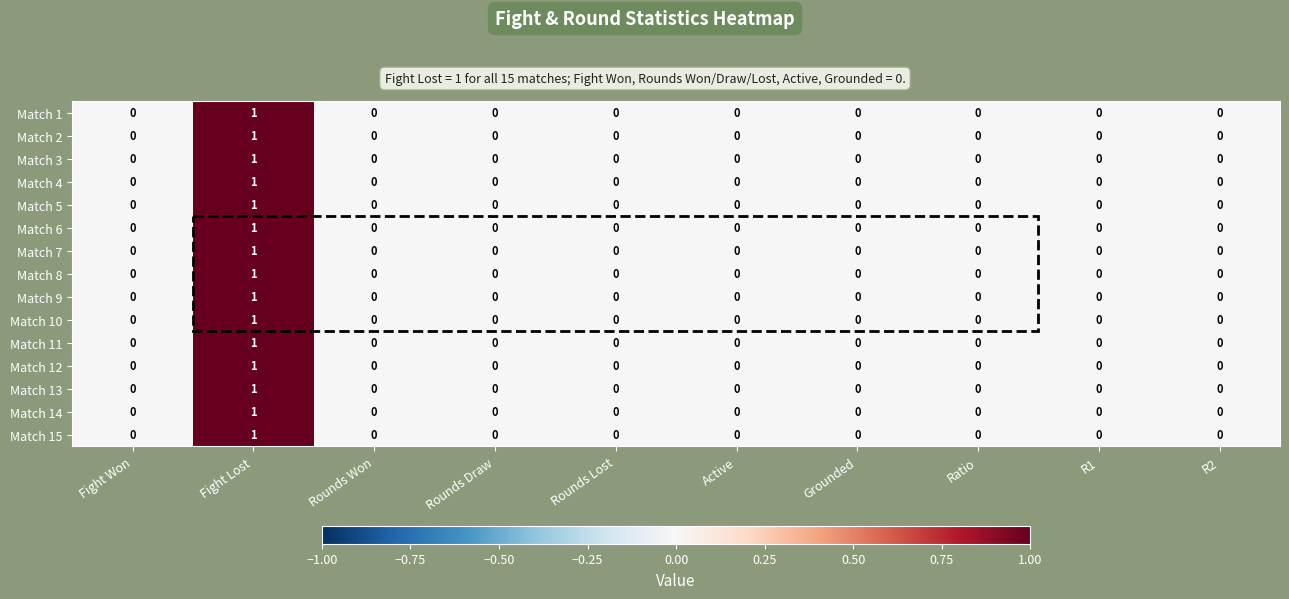

Count the Match 3 values in the range 0 to 1.

10